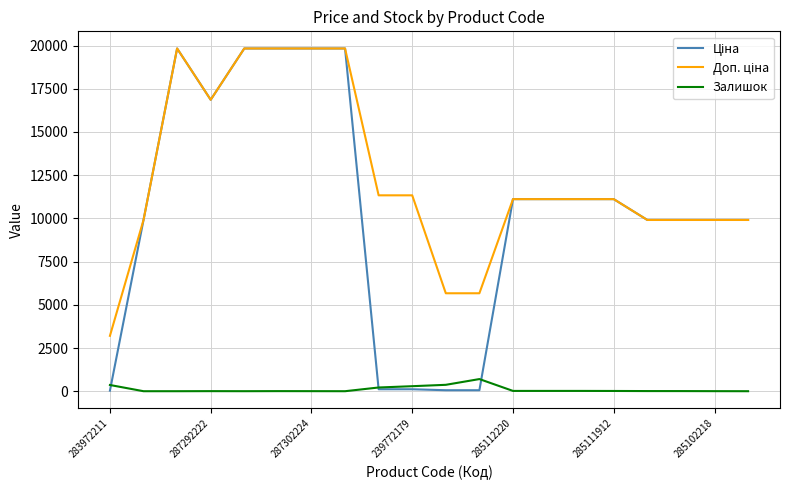

What is the maximum value for Залишок?

702.0